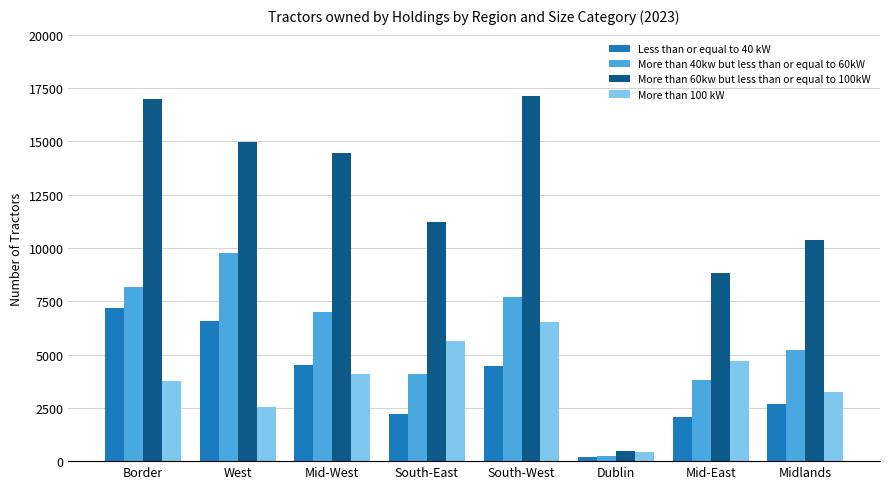

List the labels in order of More than 100 kW value, smallest first.

Dublin, West, Midlands, Border, Mid-West, Mid-East, South-East, South-West